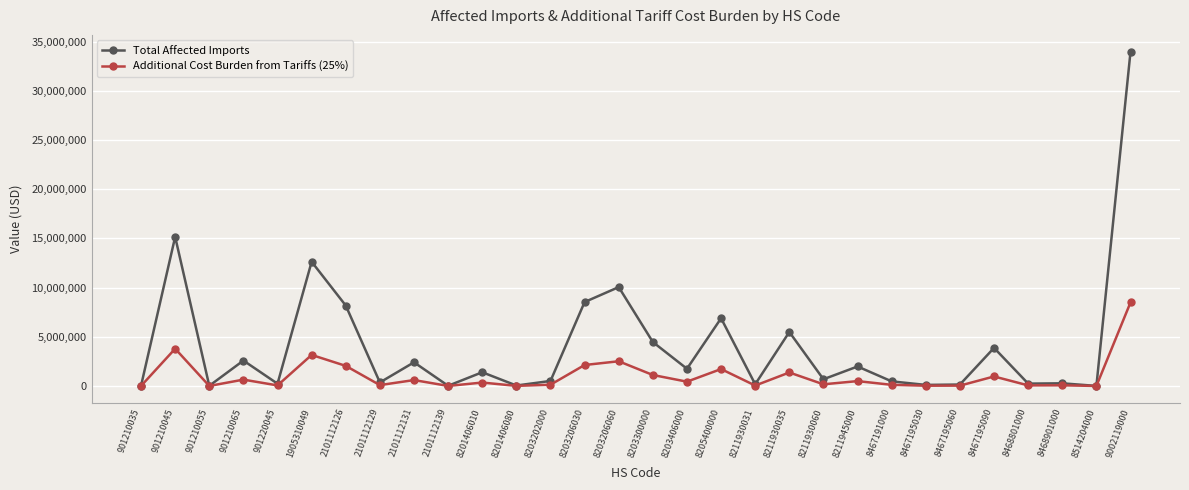

True or false: Total Affected Imports has a value of 4985665.2 at 8203206030.

False